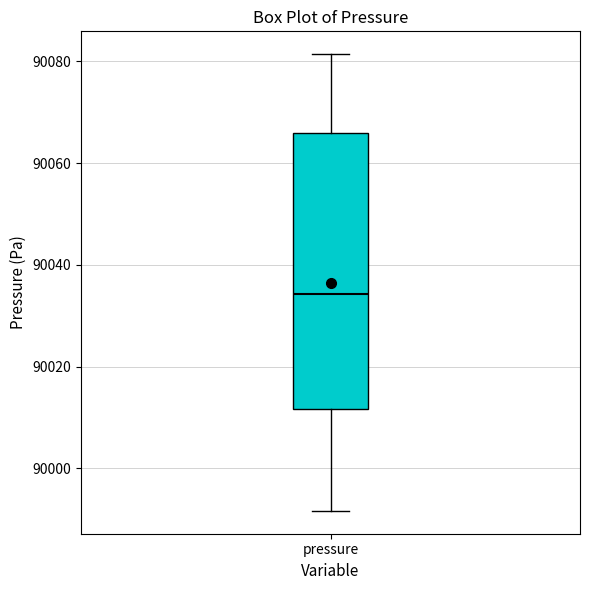

Transcribe this box plot: give where the median line is, the range the box spans, and where the two whiskers end, as read against the y-axis. The values are not printed on the chart, so give them approximately, as read against the axis.

median 90034, box 90012 to 90066, whiskers 89992 to 90082